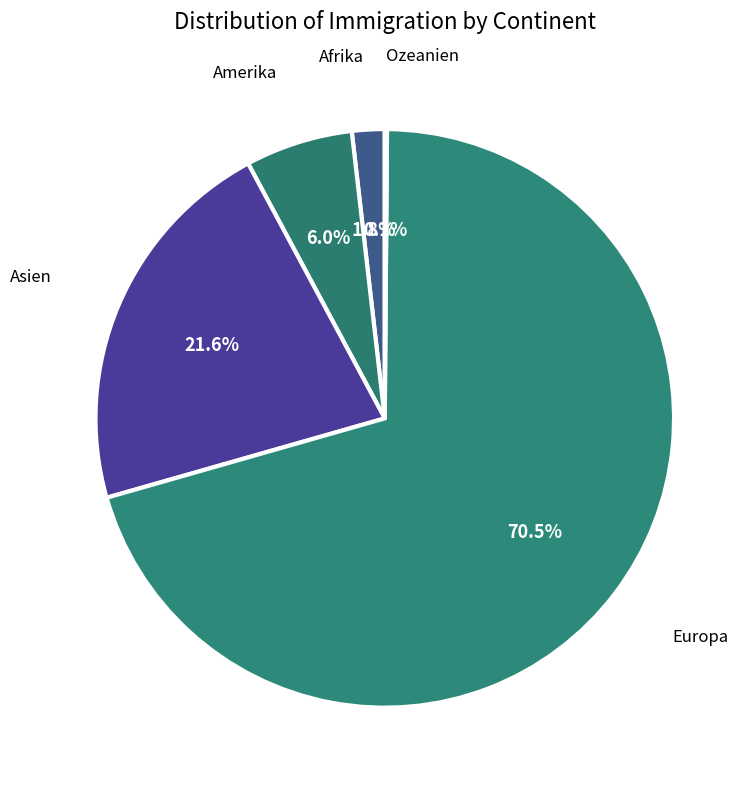

To the nearest percent, what is the average slice percentage?

20%